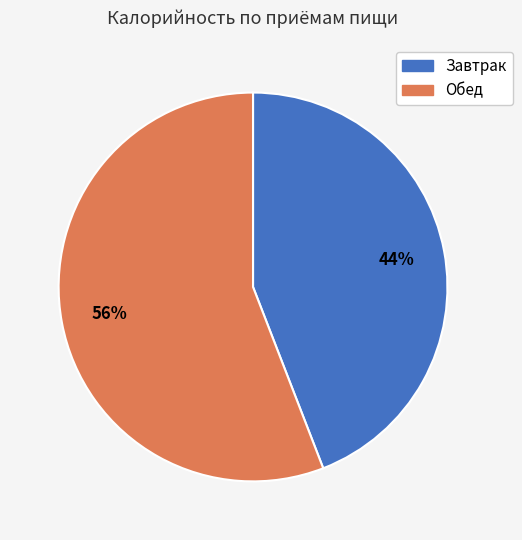

To the nearest percent, what is the combined percentage of Обед and Завтрак?

100%